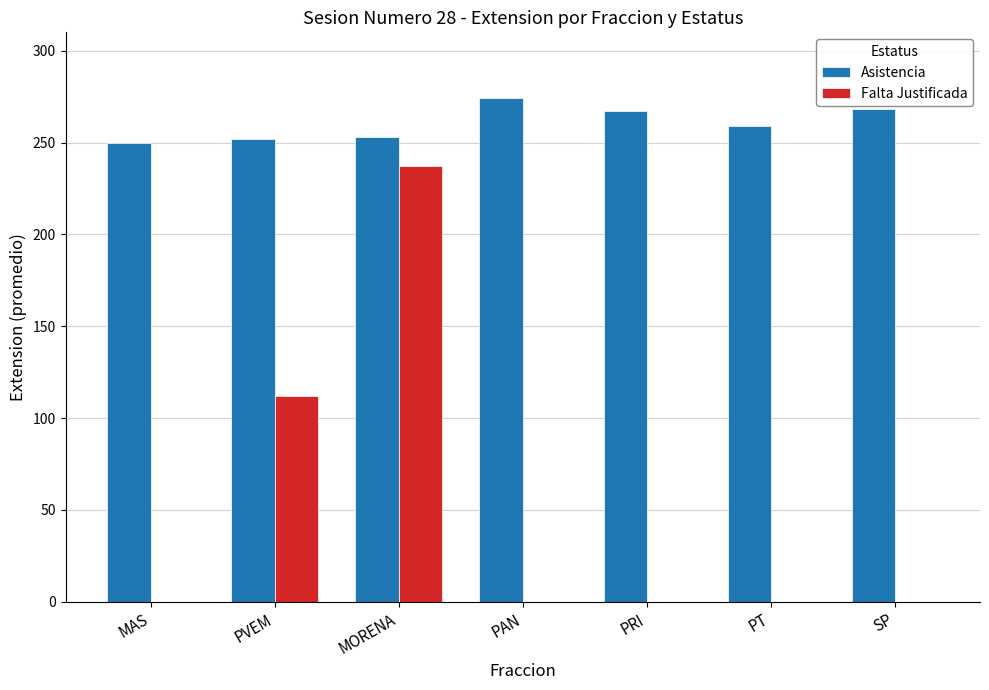

Count the Falta Justificada values in the range 0 to 112.

6